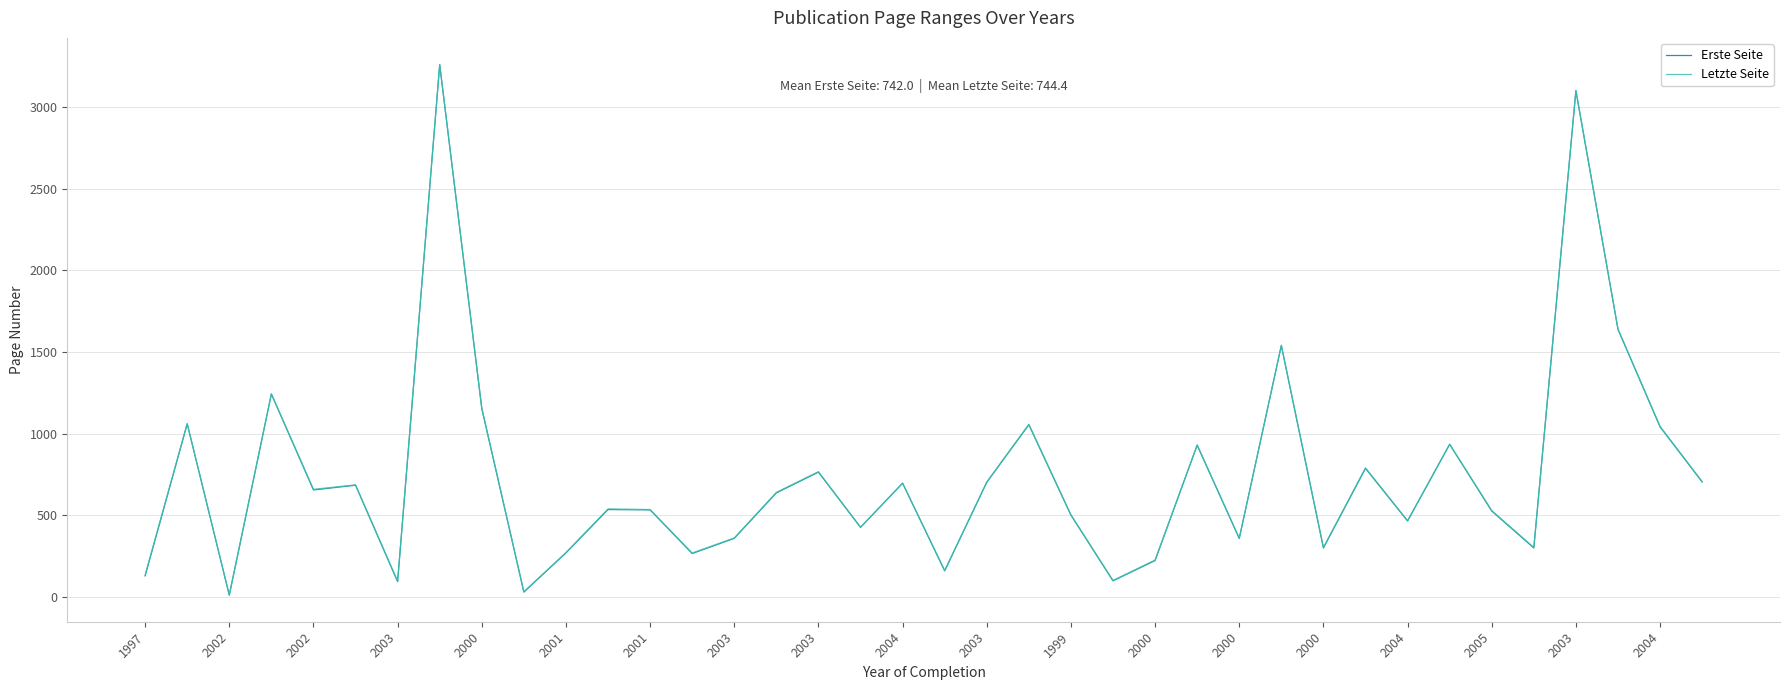

In Letzte Seite, how many points are higher than both neighbors (excluding endpoints)?

13